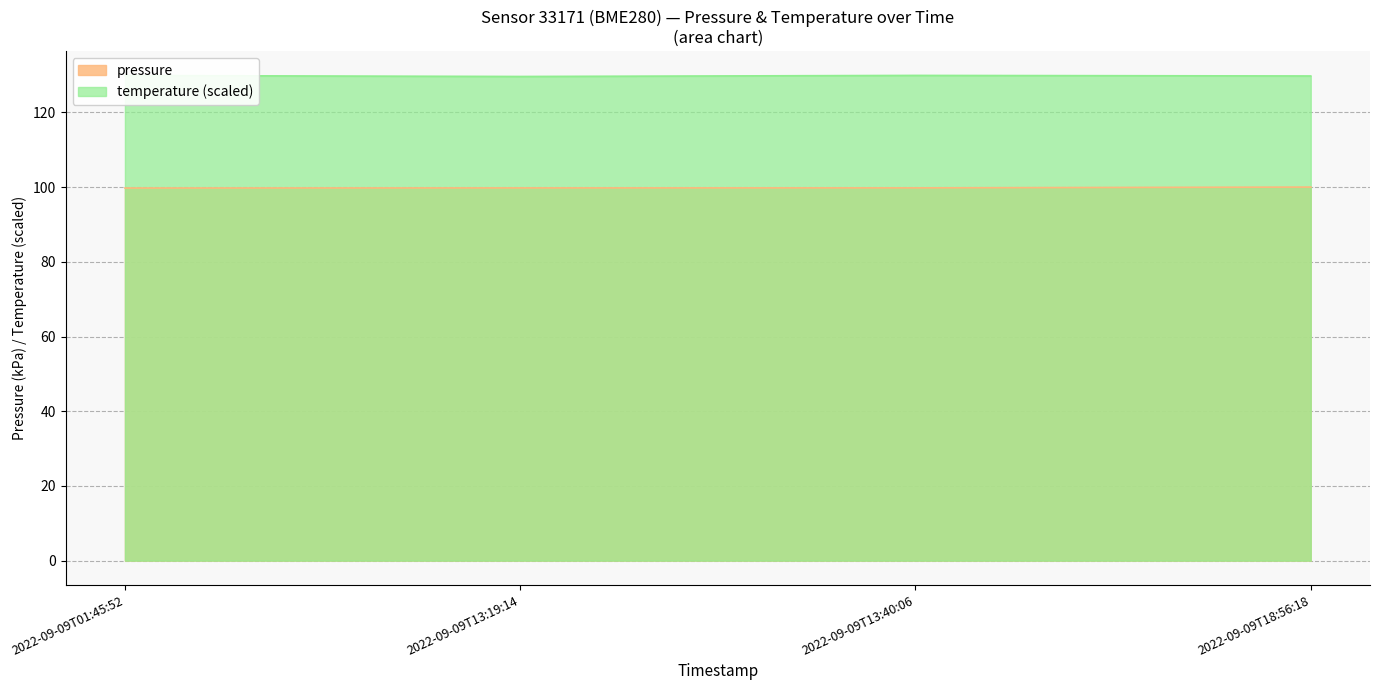

Count the number of categories in the chart.

4